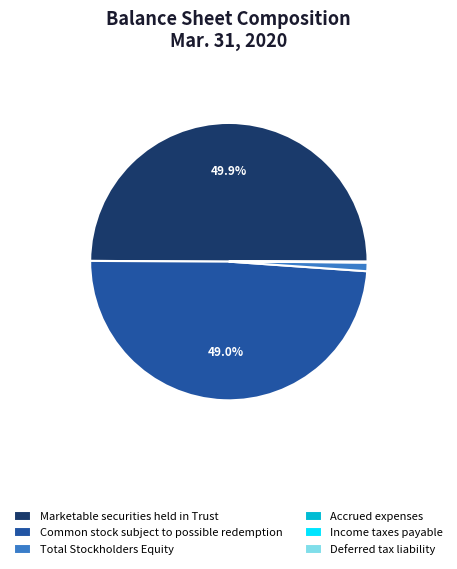

Which slice is the largest?

Marketable securities held in Trust